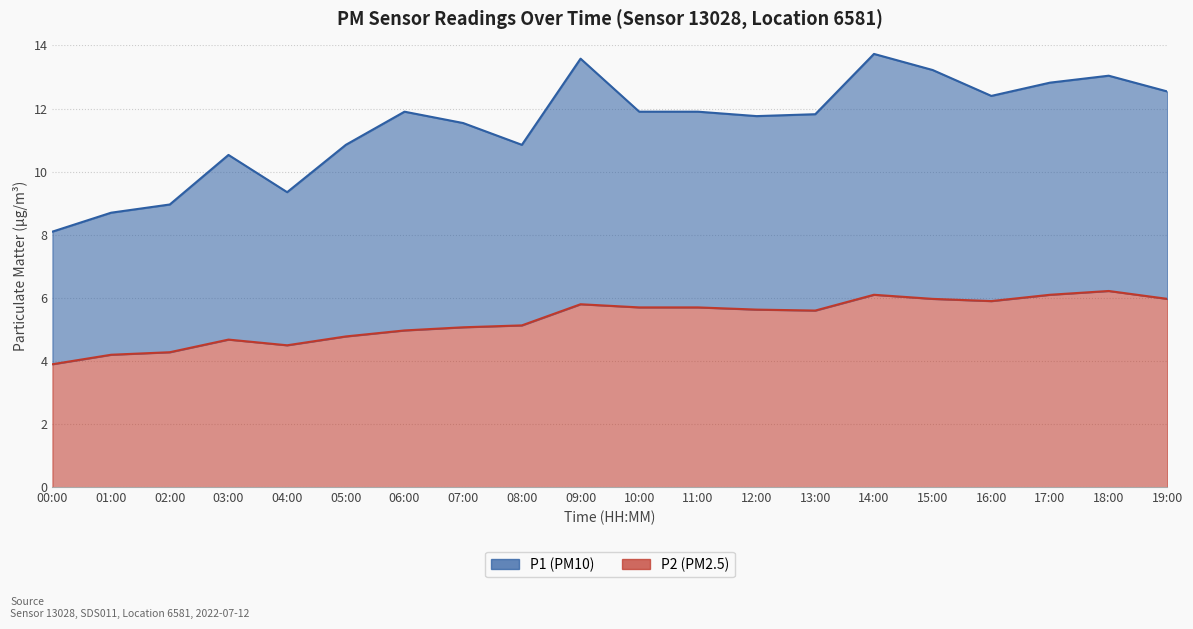

What is the minimum value shown in the chart?

3.9